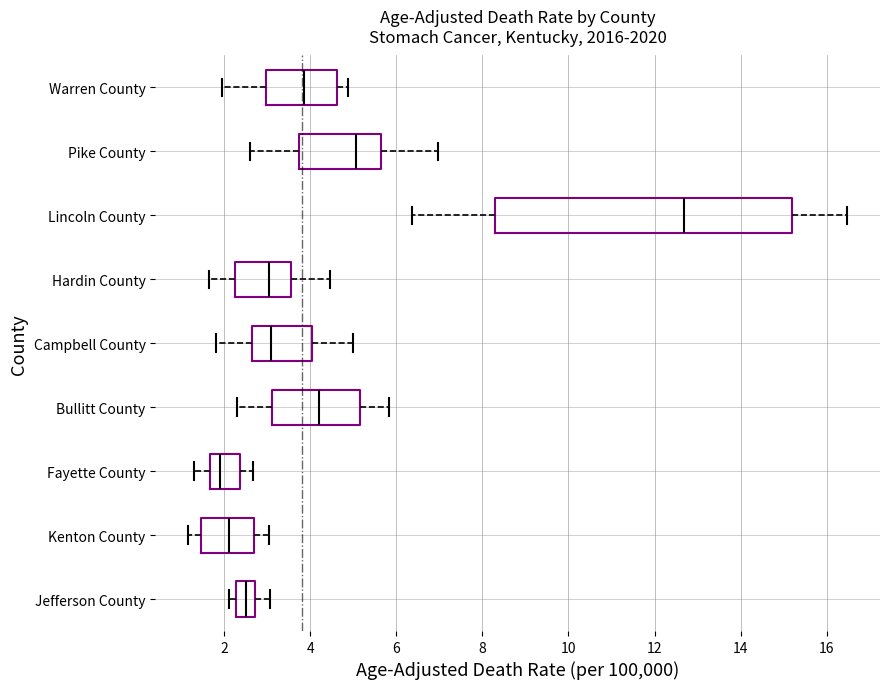

Reading bottom to top, read every box against the x-axis: the position of its median line, the range the box covers, and the ends of its whiskers. The values are not printed on the chart, so give them approximately, as read against the axis.

Jefferson County: median 2.6, box 2.2 to 2.8, whiskers 2.2 (just left of the box's left edge) to 3.0
Kenton County: median 2.2, box 1.4 to 2.8, whiskers 1.2 to 3.0
Fayette County: median 2.0, box 1.6 to 2.4, whiskers 1.4 to 2.6
Bullitt County: median 4.2, box 3.2 to 5.2, whiskers 2.2 to 5.8
Campbell County: median 3.0, box 2.6 to 4.0, whiskers 1.8 to 5.0
Hardin County: median 3.0, box 2.2 to 3.6, whiskers 1.6 to 4.4
Lincoln County: median 12.6, box 8.2 to 15.2, whiskers 6.4 to 16.4
Pike County: median 5.0, box 3.8 to 5.6, whiskers 2.6 to 7.0
Warren County: median 3.8, box 3.0 to 4.6, whiskers 2.0 to 4.8